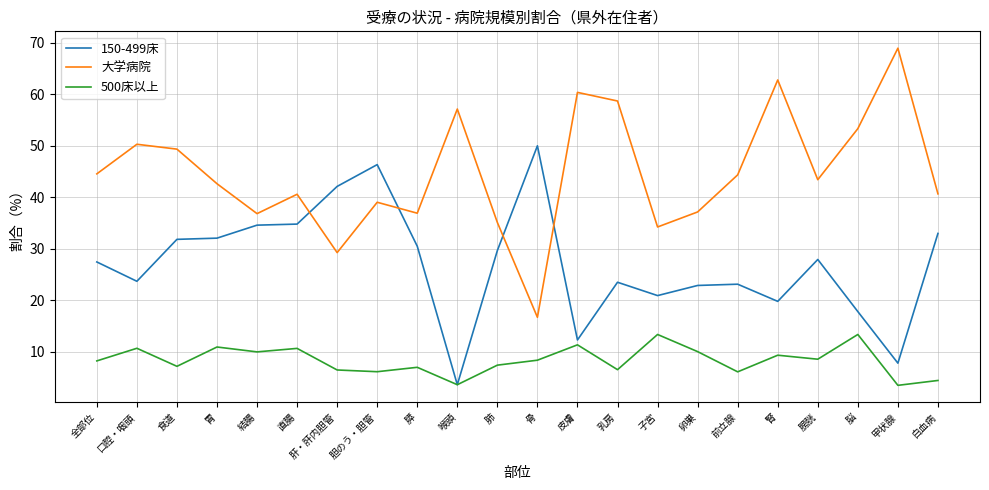

What is the difference between the highest and lowest values at 白血病?

36.3